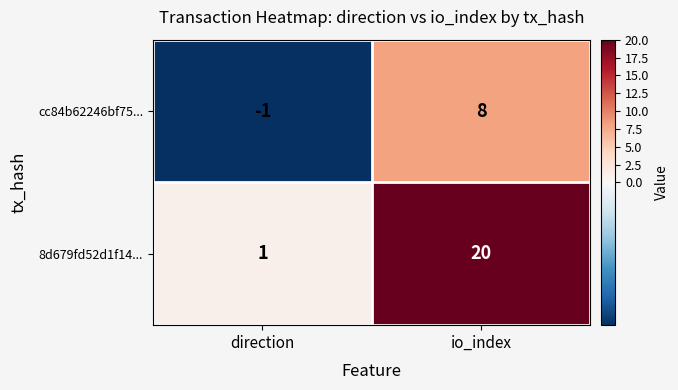

What is the minimum value shown in the chart?

-1